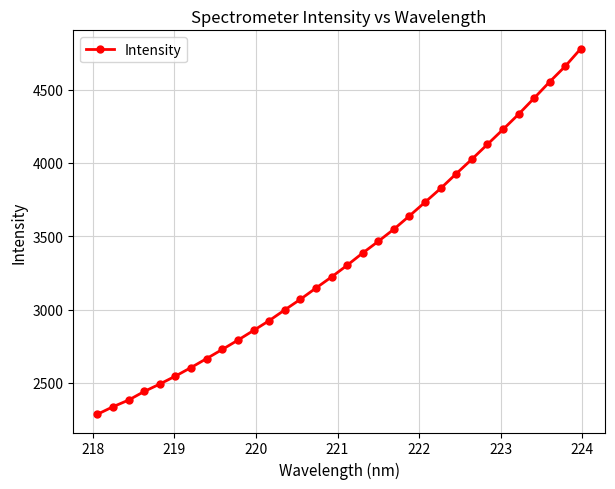

Does the chart display data point markers on the line(s)?

Yes